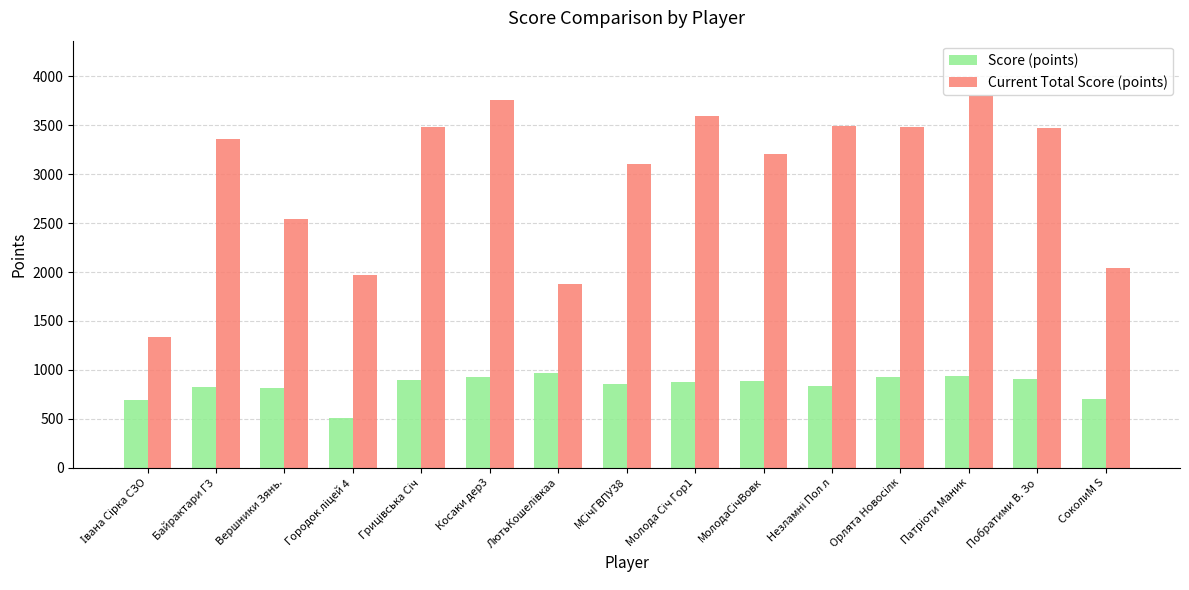

Does the chart contain stacked bars?

No